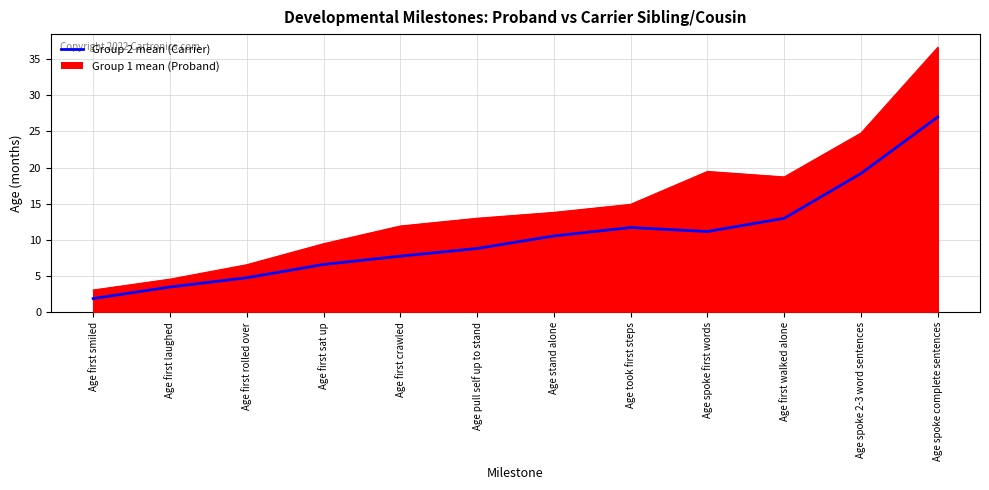

What position from the right is Age took first steps?

5